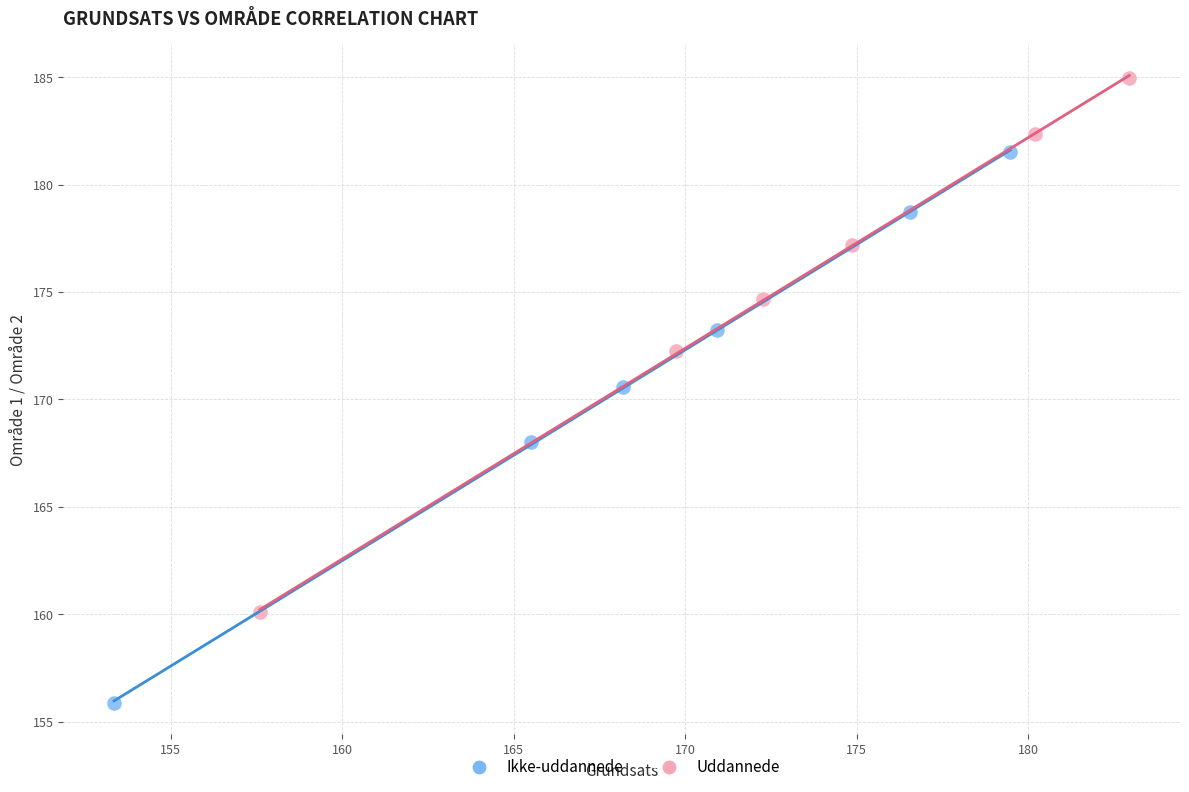

Which series contains the highest Y value?

Uddannede